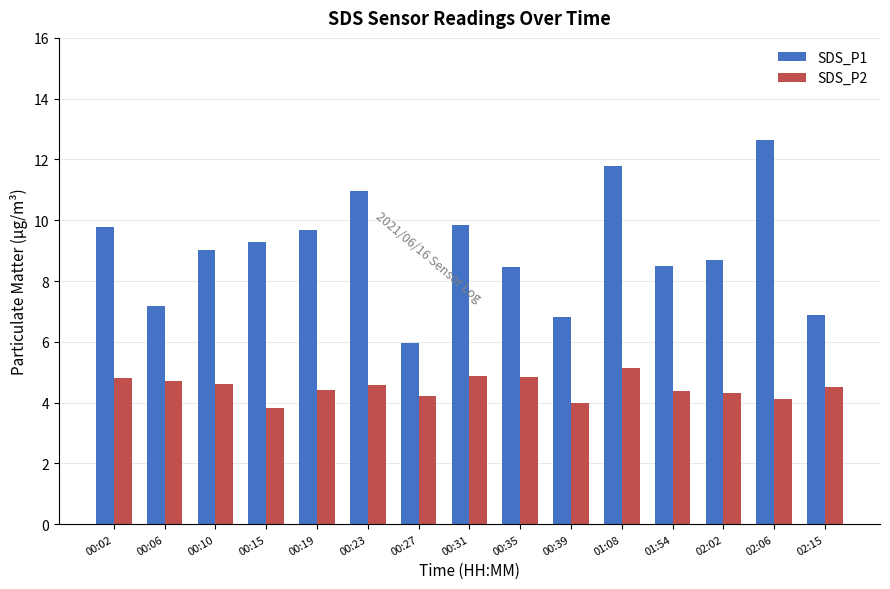

Is it true that SDS_P2 equals 5.6 at 00:39?

False